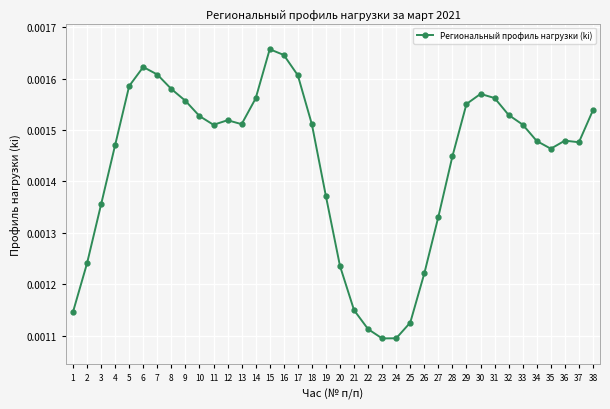

Count the values in the range 0 to 1.

38